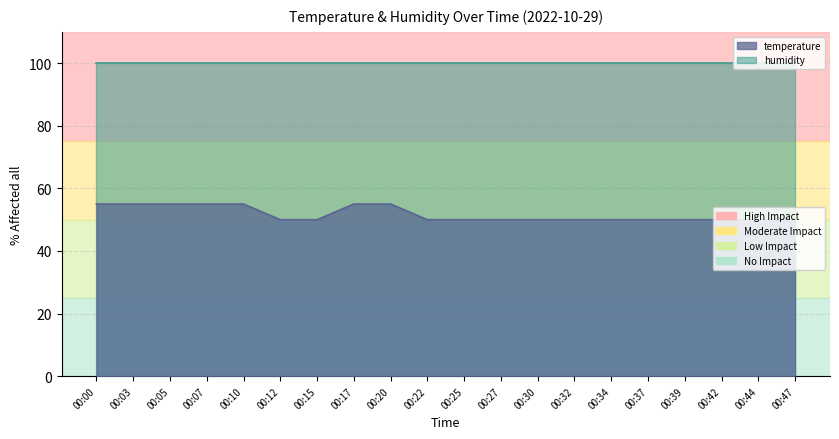

Rank the categories by value from lowest to highest.

00:12, 00:15, 00:22, 00:25, 00:27, 00:30, 00:32, 00:34, 00:37, 00:39, 00:42, 00:44, 00:47, 00:00, 00:03, 00:05, 00:07, 00:10, 00:17, 00:20